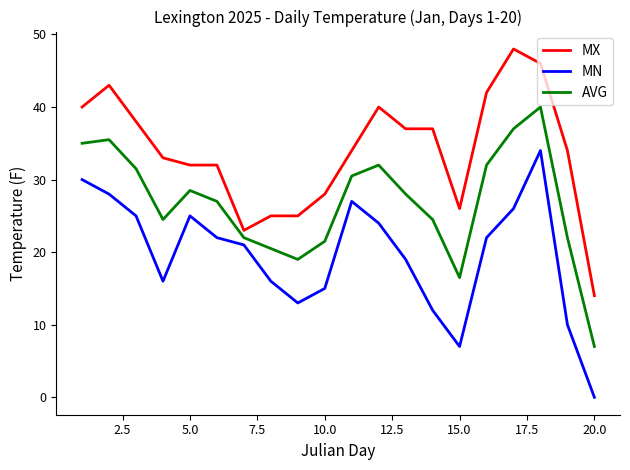

Reading left to right, list all the values displayed in this chart.

MX: 40.0	43.0	38.0	33.0	32.0	32.0	23.0	25.0	25.0	28.0	34.0	40.0	37.0	37.0	26.0	42.0	48.0	46.0	34.0	14.0
MN: 30.0	28.0	25.0	16.0	25.0	22.0	21.0	16.0	13.0	15.0	27.0	24.0	19.0	12.0	7.0	22.0	26.0	34.0	10.0	0.0
AVG: 35.0	35.5	31.5	24.5	28.5	27.0	22.0	20.5	19.0	21.5	30.5	32.0	28.0	24.5	16.5	32.0	37.0	40.0	22.0	7.0